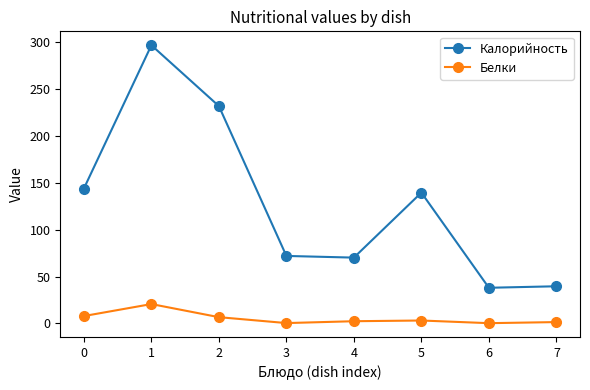

True or false: Калорийность and Белки intersect in this chart.

False